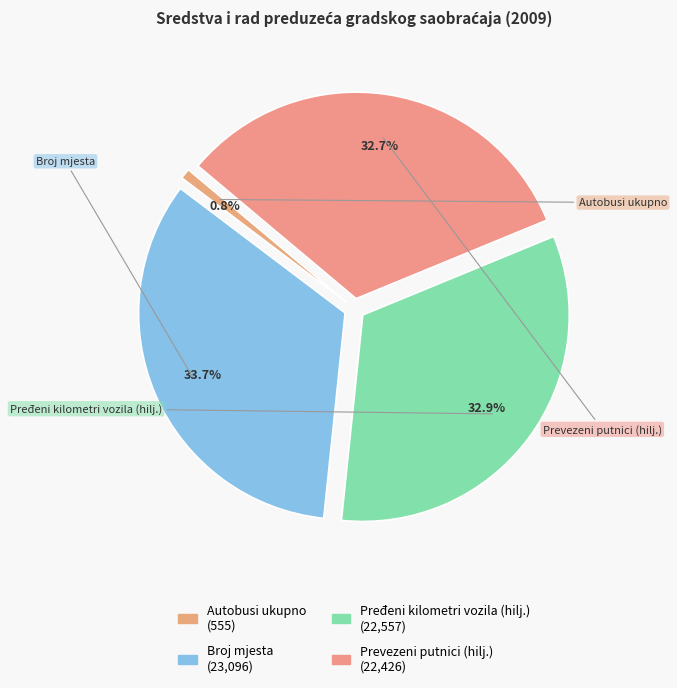

How many segments does this pie chart have?

4